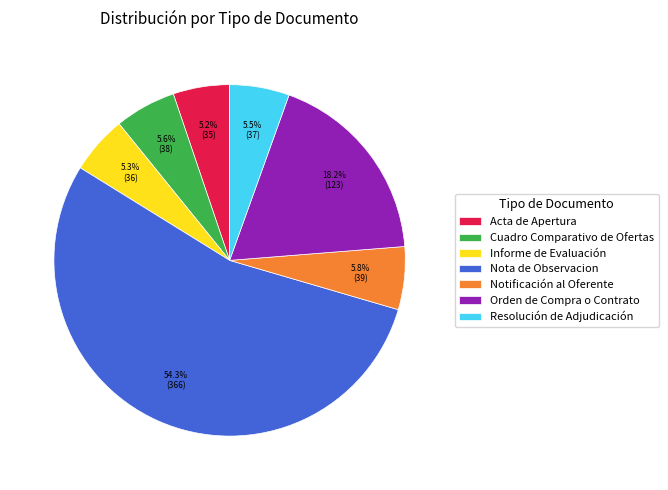

Which category accounts for the majority?

Nota de Observacion